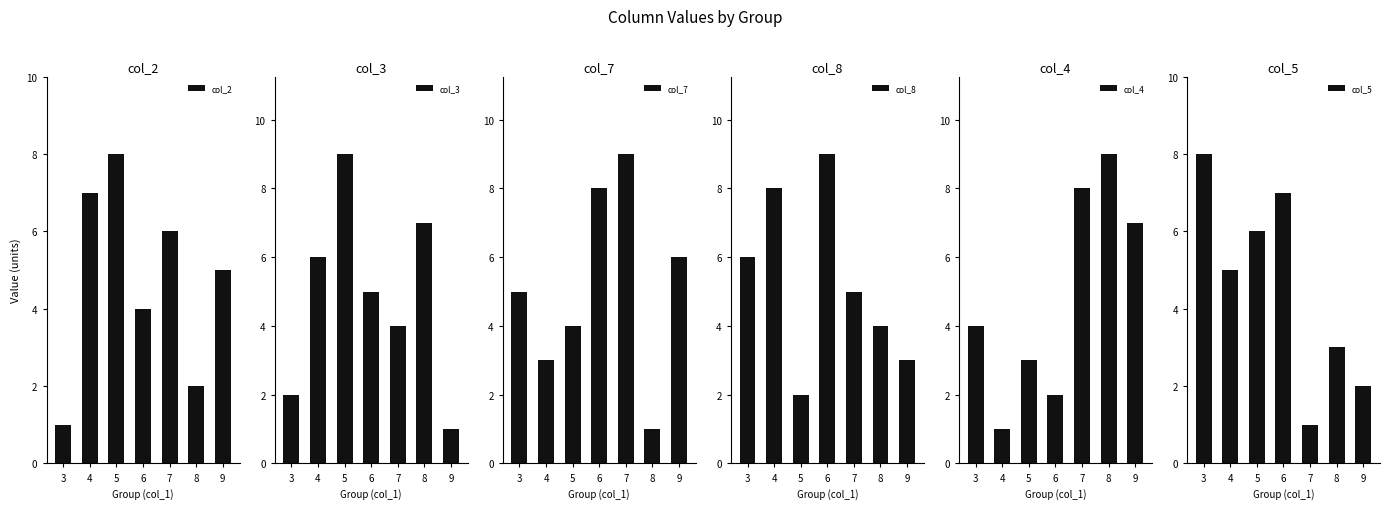

Which series has the widest spread of values?

col_3